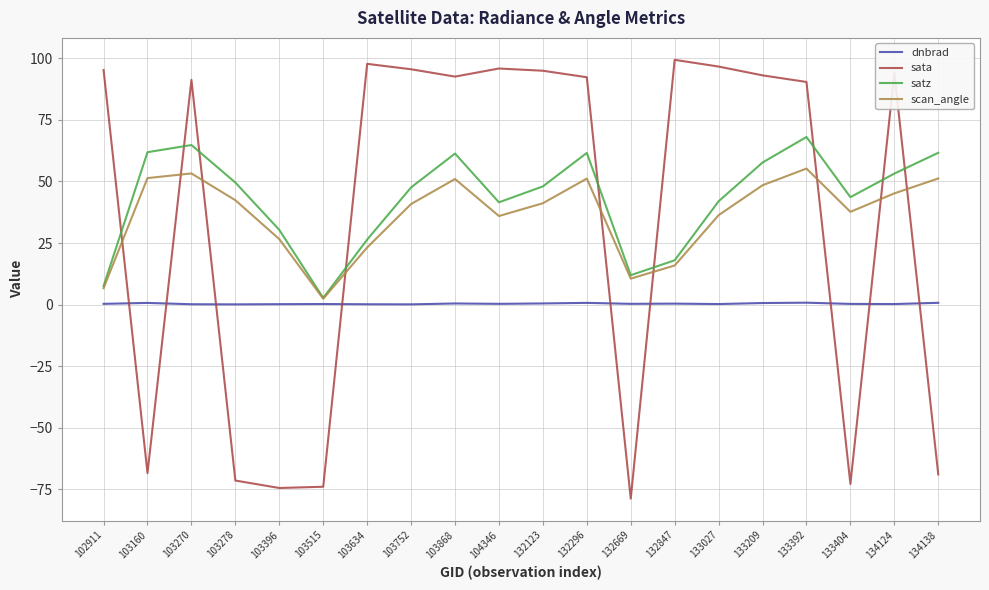

Which series has the largest range (max minus min)?

sata